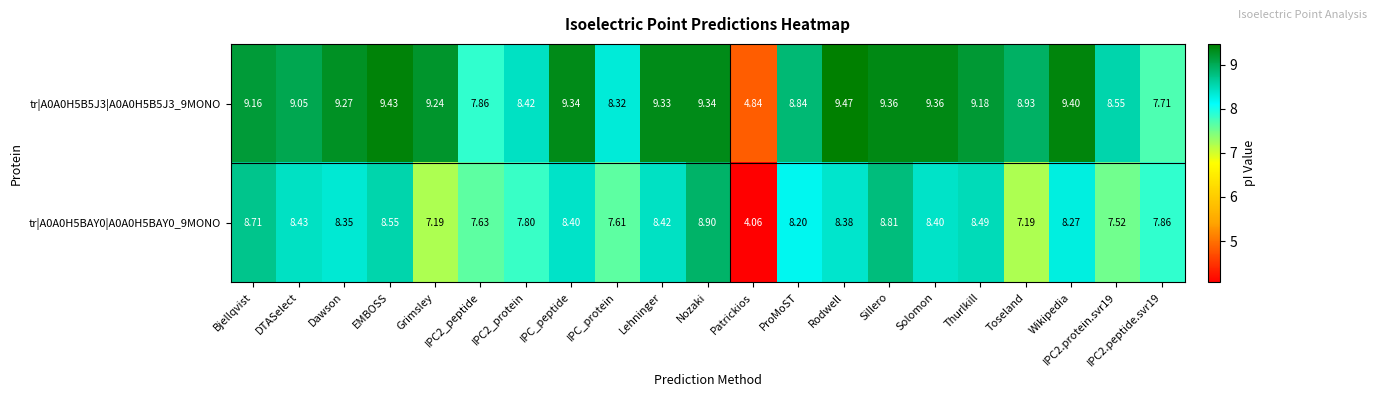

Which category has the lowest value across all series?

Patrickios